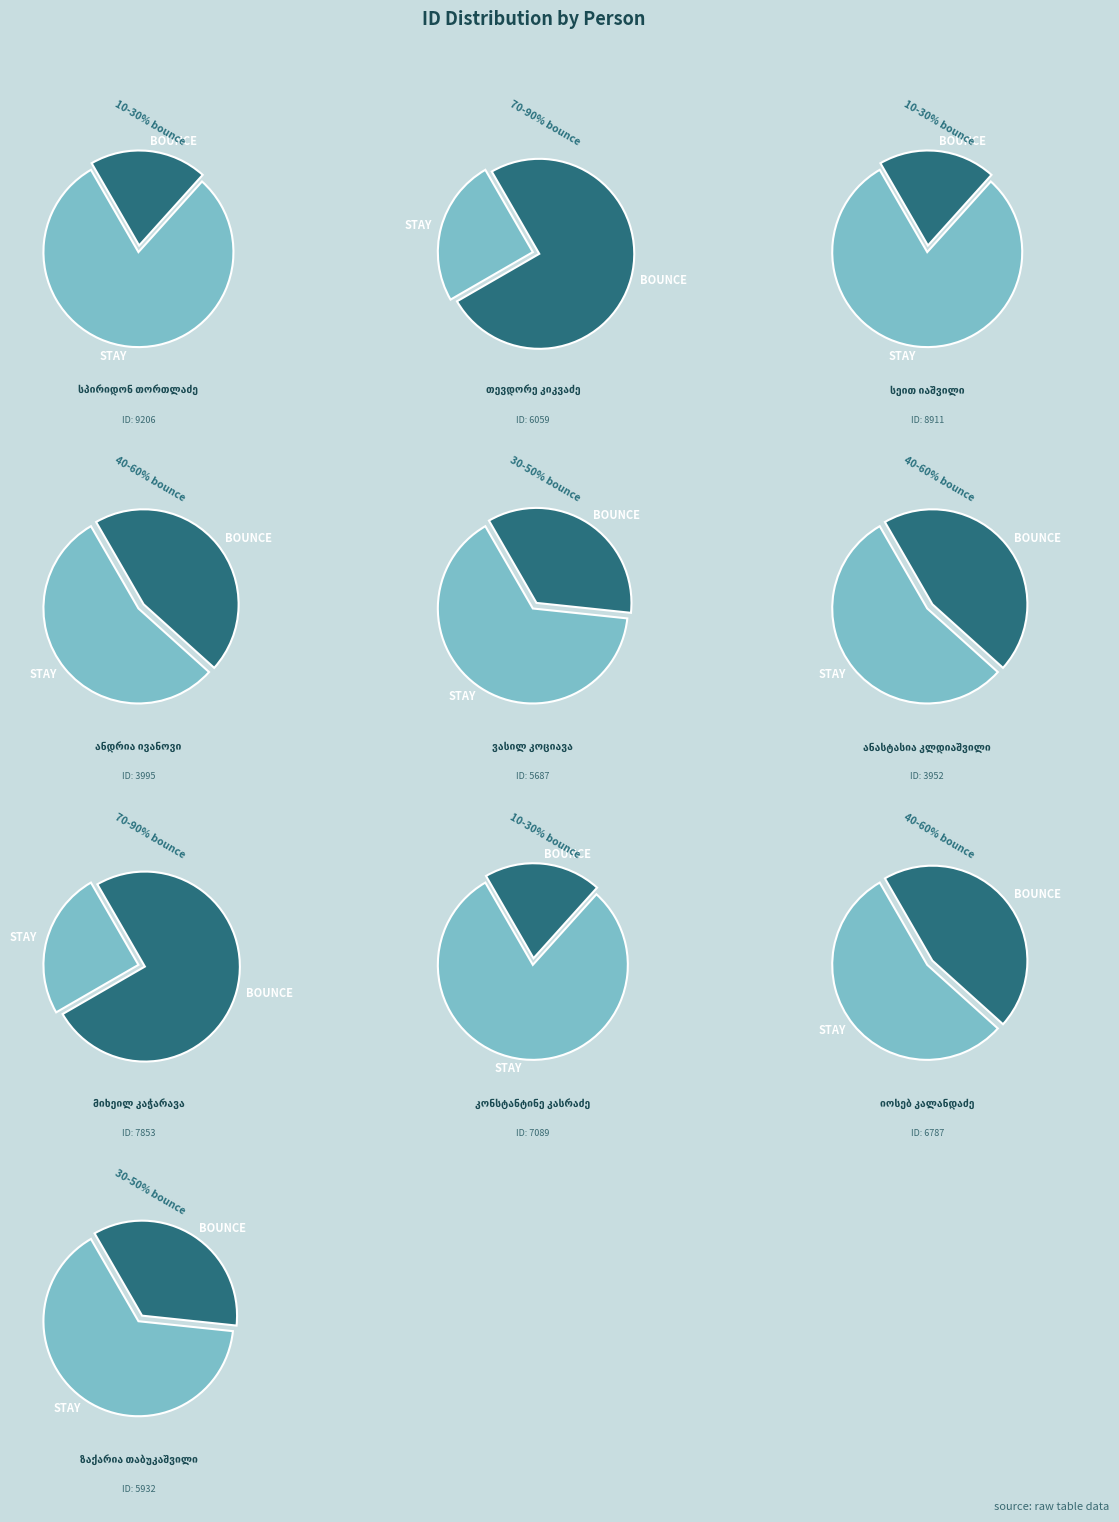

What percentage do მიხეილ კაჭარავა and სეით იაშვილი together represent?

25.6%